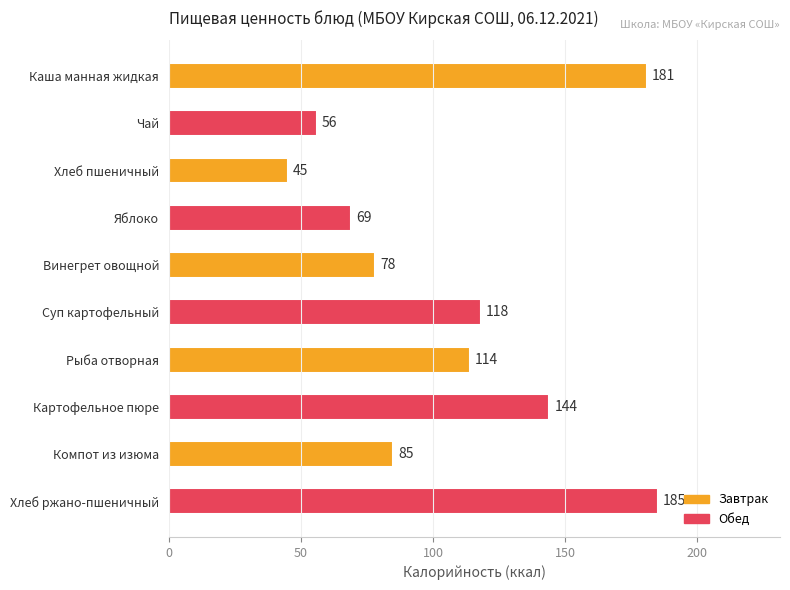

How many series are shown in this chart?

1